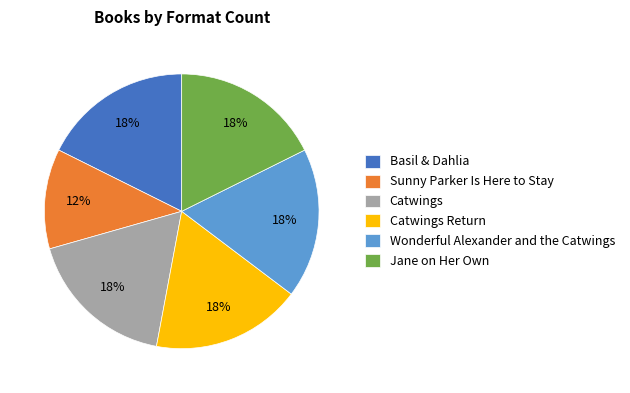

Is the sum of Sunny Parker Is Here to Stay and Catwings Return greater than half?

No